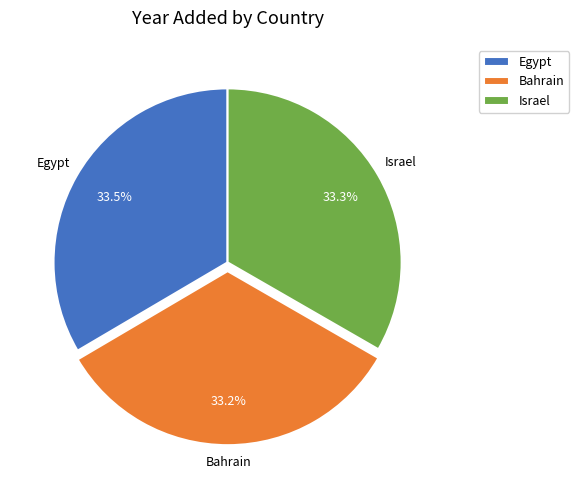

Is the sum of Bahrain and Egypt greater than half?

Yes